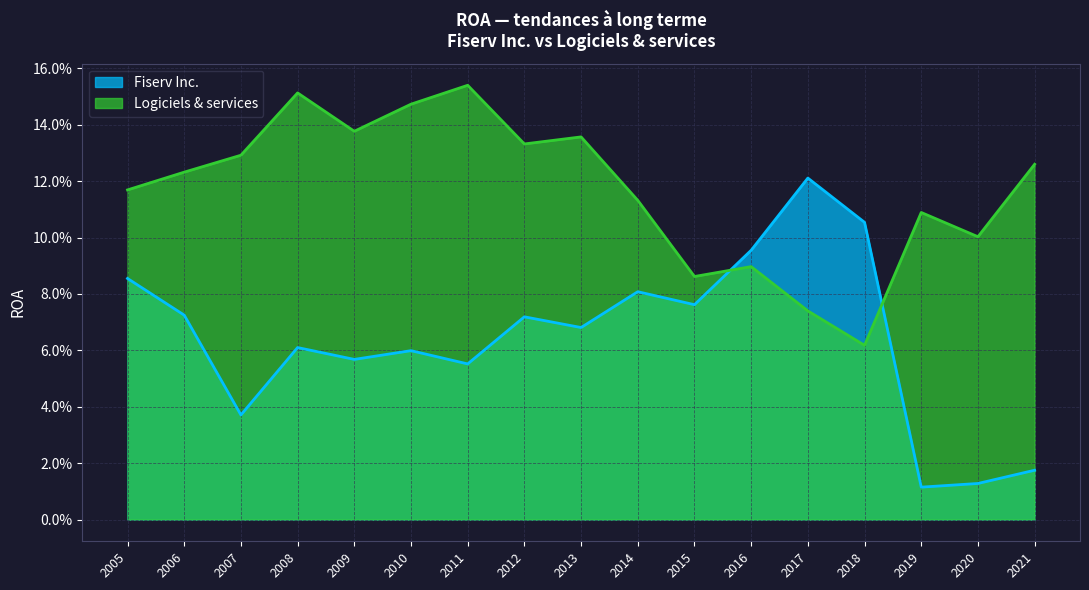

What is the value of the Logiciels & services point at the 13th from the left?

0.1